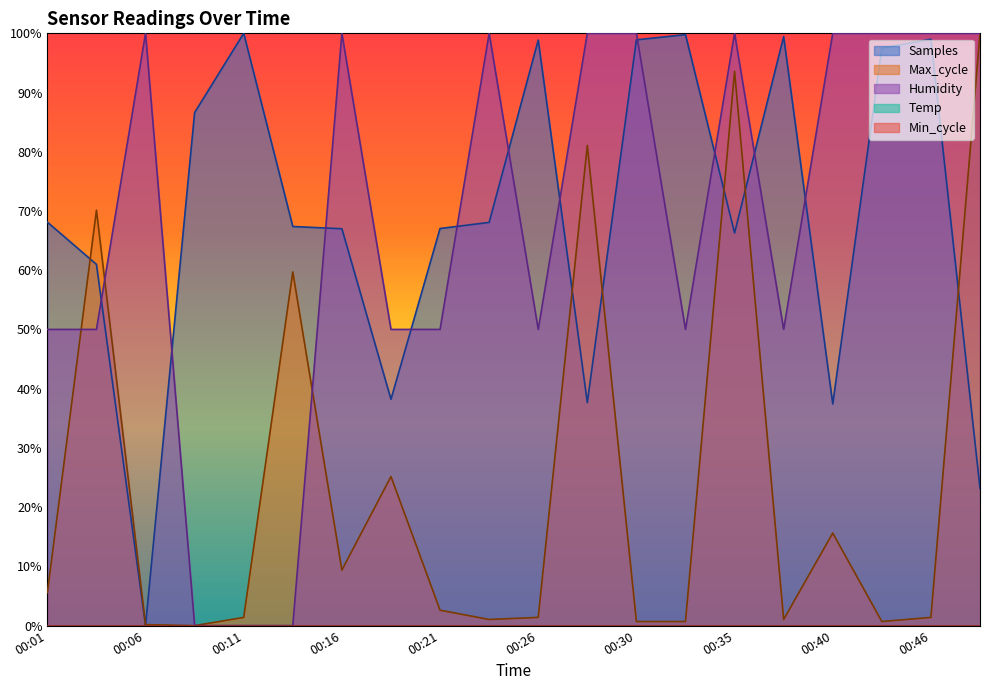

The value of Humidity at 00:21 is 30.7. True or false?

False